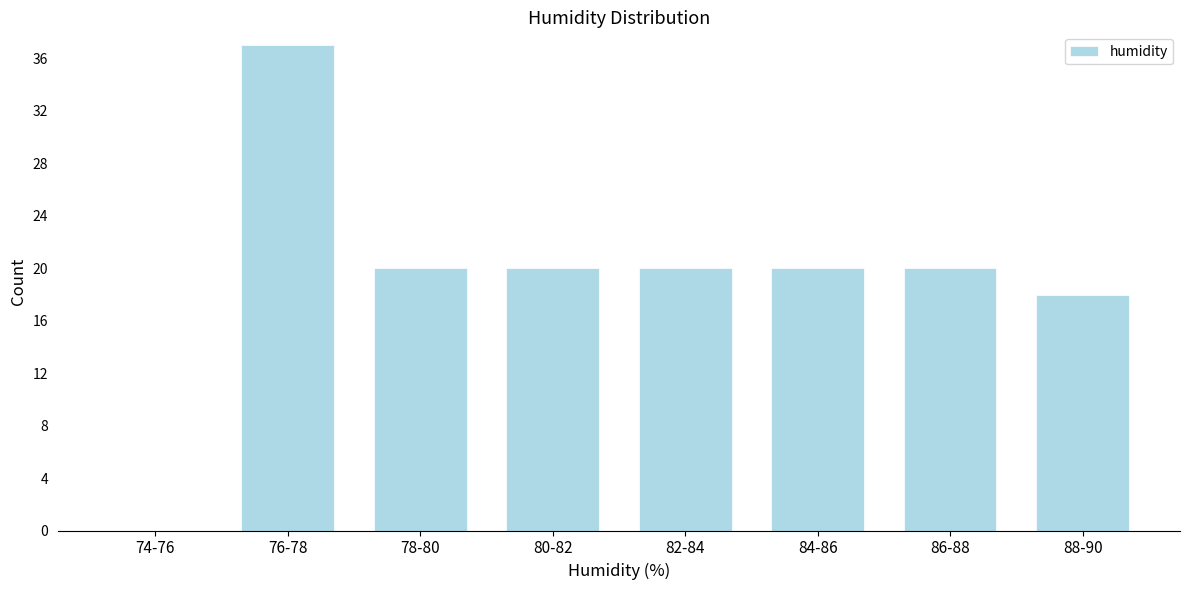

Reading left to right, list all the values displayed in this chart.

74-76=0	76-78=37	78-80=20	80-82=20	82-84=20	84-86=20	86-88=20	88-90=18